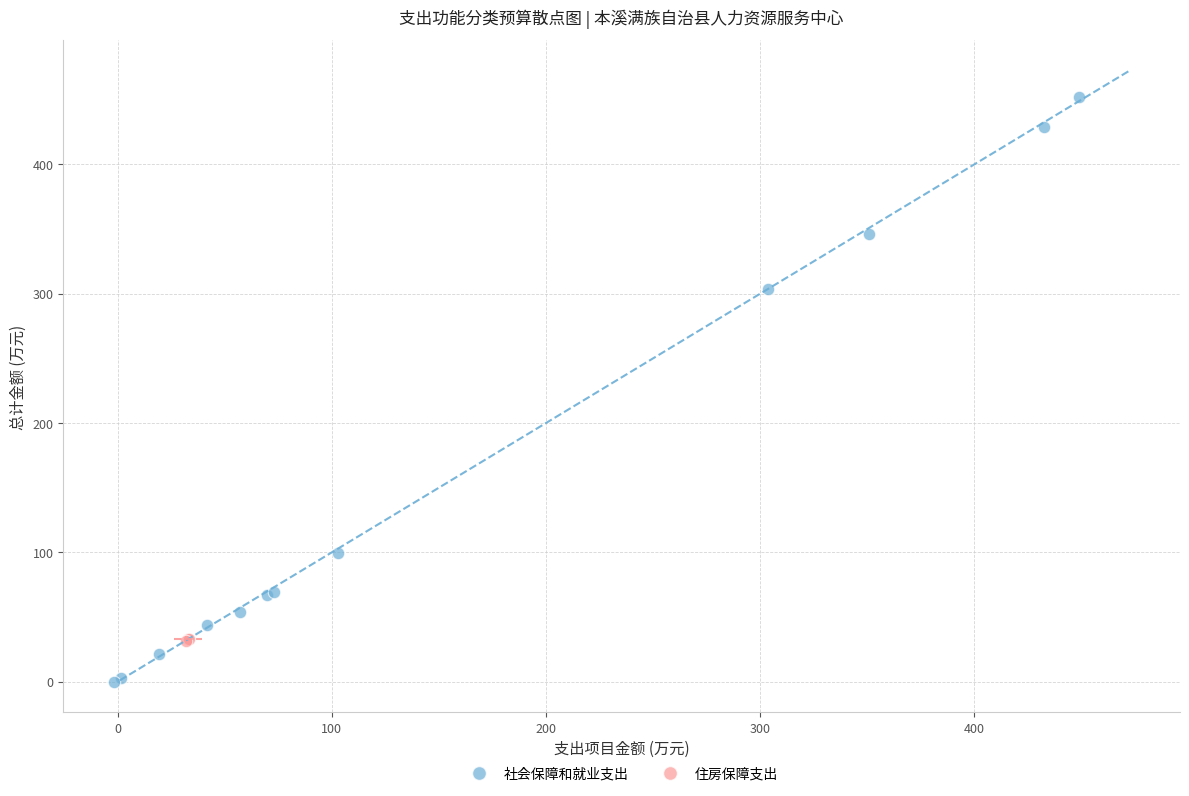

Which series reaches the maximum Y coordinate?

社会保障和就业支出